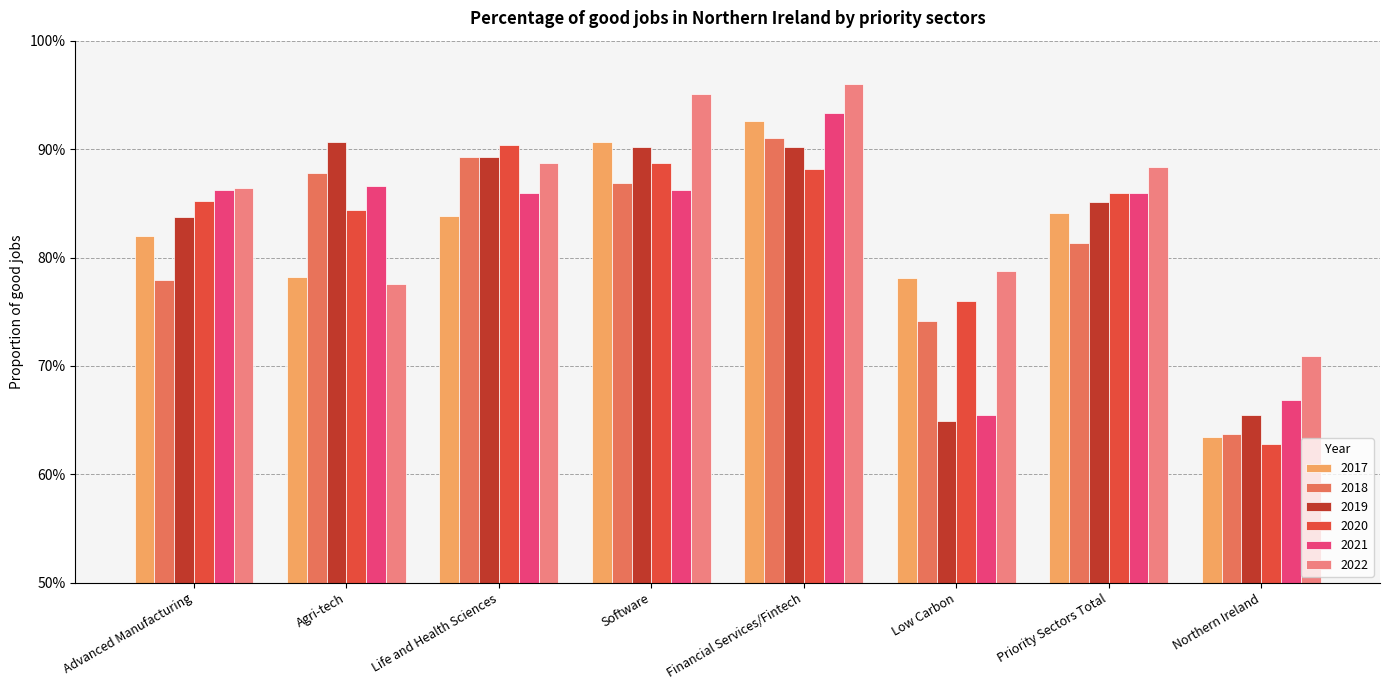

Is the value of 2019 at Financial Services/Fintech greater than the value of 2017 at Software?

No